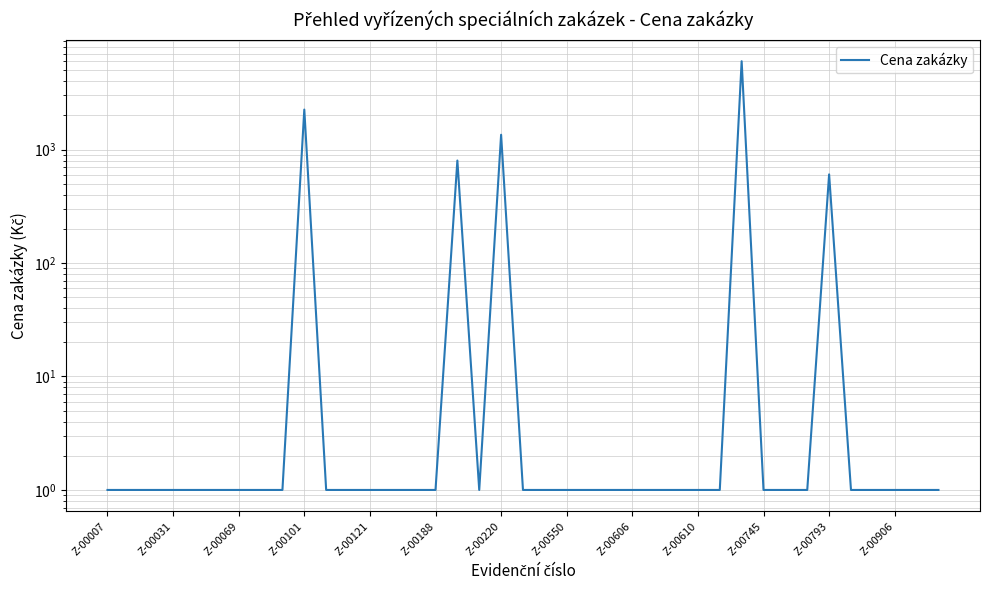

Count the number of categories in the chart.

39